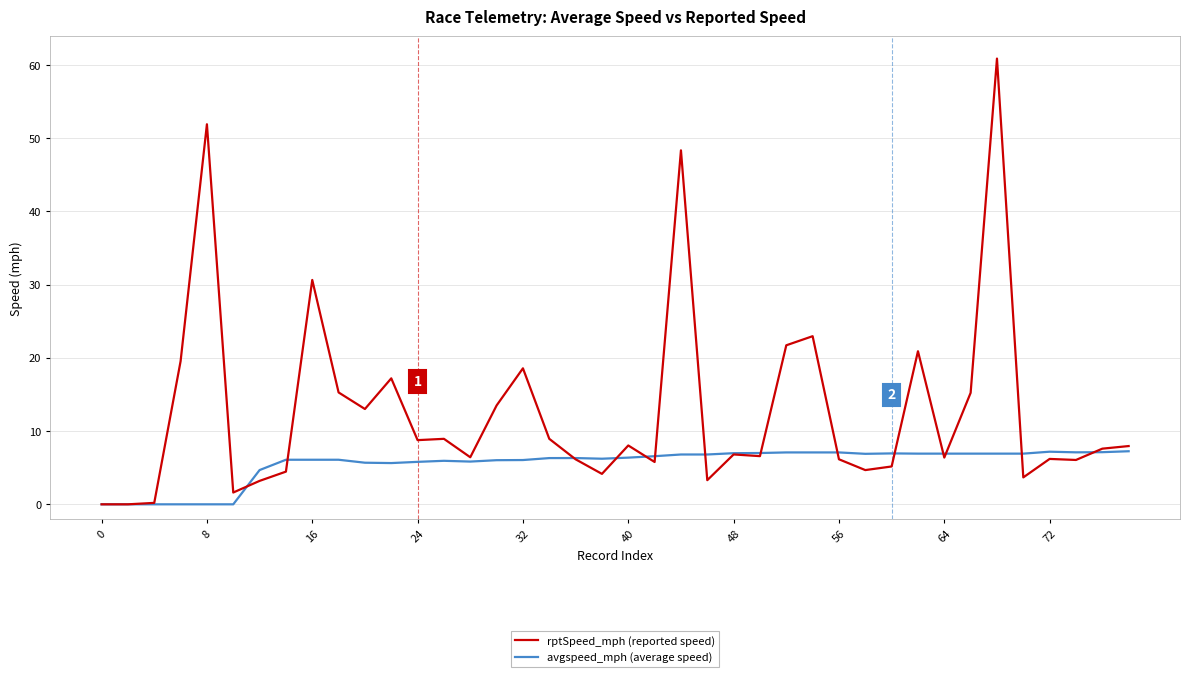

Rank the series by their maximum value, from lowest to highest.

avgspeed_mph (average speed), rptSpeed_mph (reported speed)